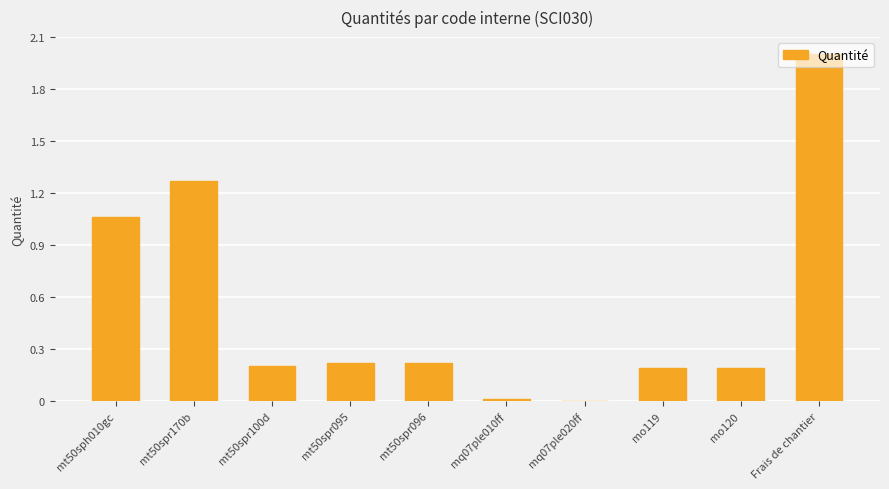

At which category does the chart reach its peak across all series?

Frais de chantier